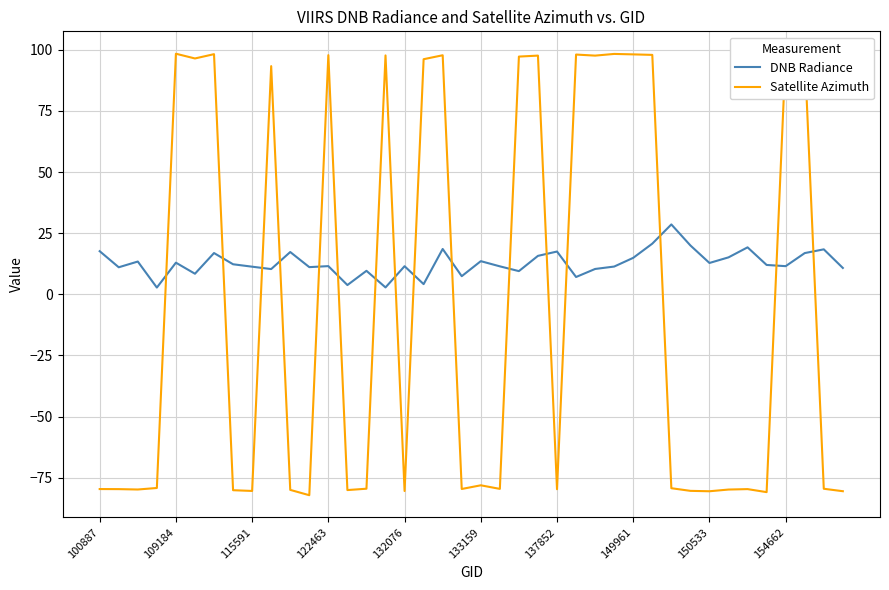

True or false: Satellite Azimuth has a value of -139.6 at 115591.

False